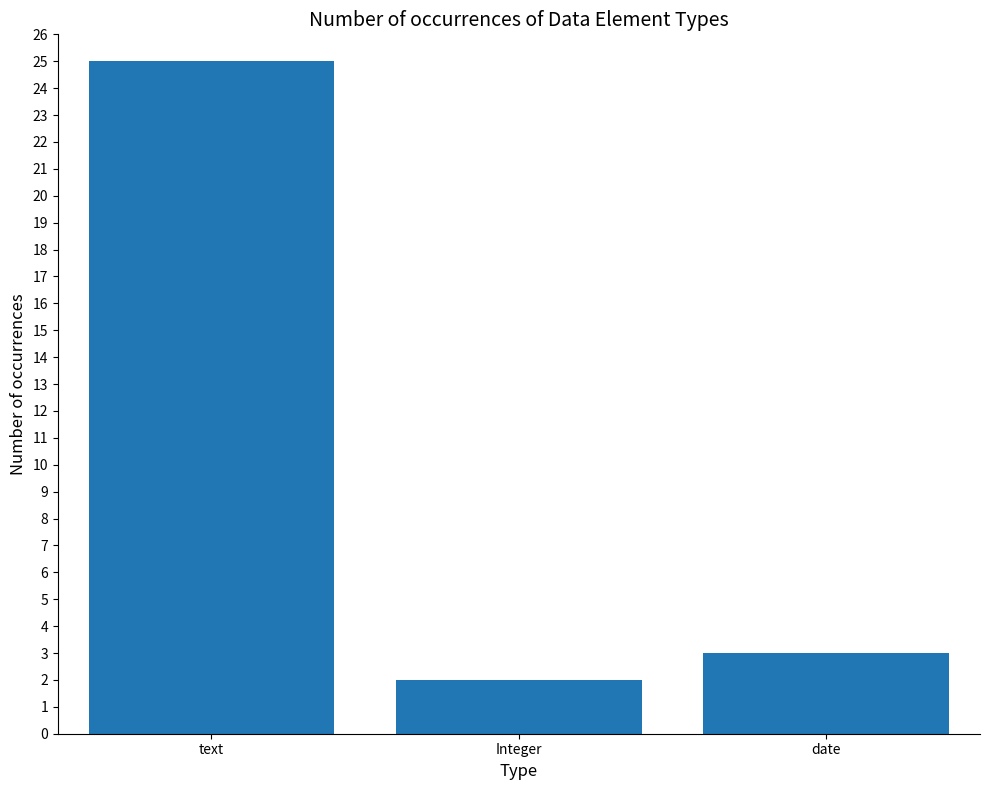

Reading left to right, what are all the values shown in this chart?

25	2	3